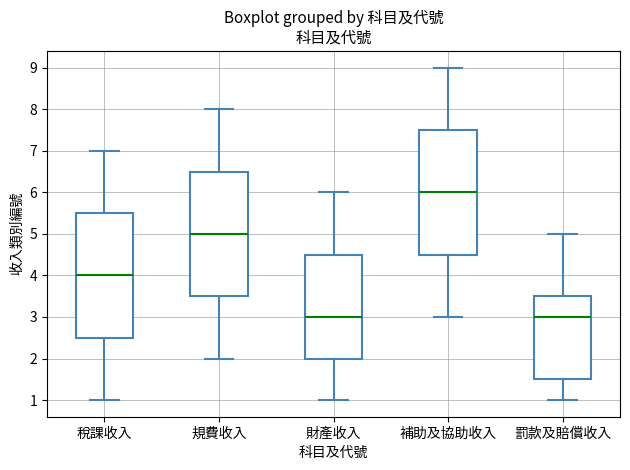

Reading left to right, read every box against the y-axis: the position of its median line, the range the box covers, and the ends of its whiskers. The values are not printed on the chart, so give them approximately, as read against the axis.

稅課收入: median 4.0, box 2.5 to 5.5, whiskers 1.0 to 7.0
規費收入: median 5.0, box 3.5 to 6.5, whiskers 2.0 to 8.0
財產收入: median 3.0, box 2.0 to 4.5, whiskers 1.0 to 6.0
補助及協助收入: median 6.0, box 4.5 to 7.5, whiskers 3.0 to 9.0
罰款及賠償收入: median 3.0, box 1.5 to 3.5, whiskers 1.0 to 5.0